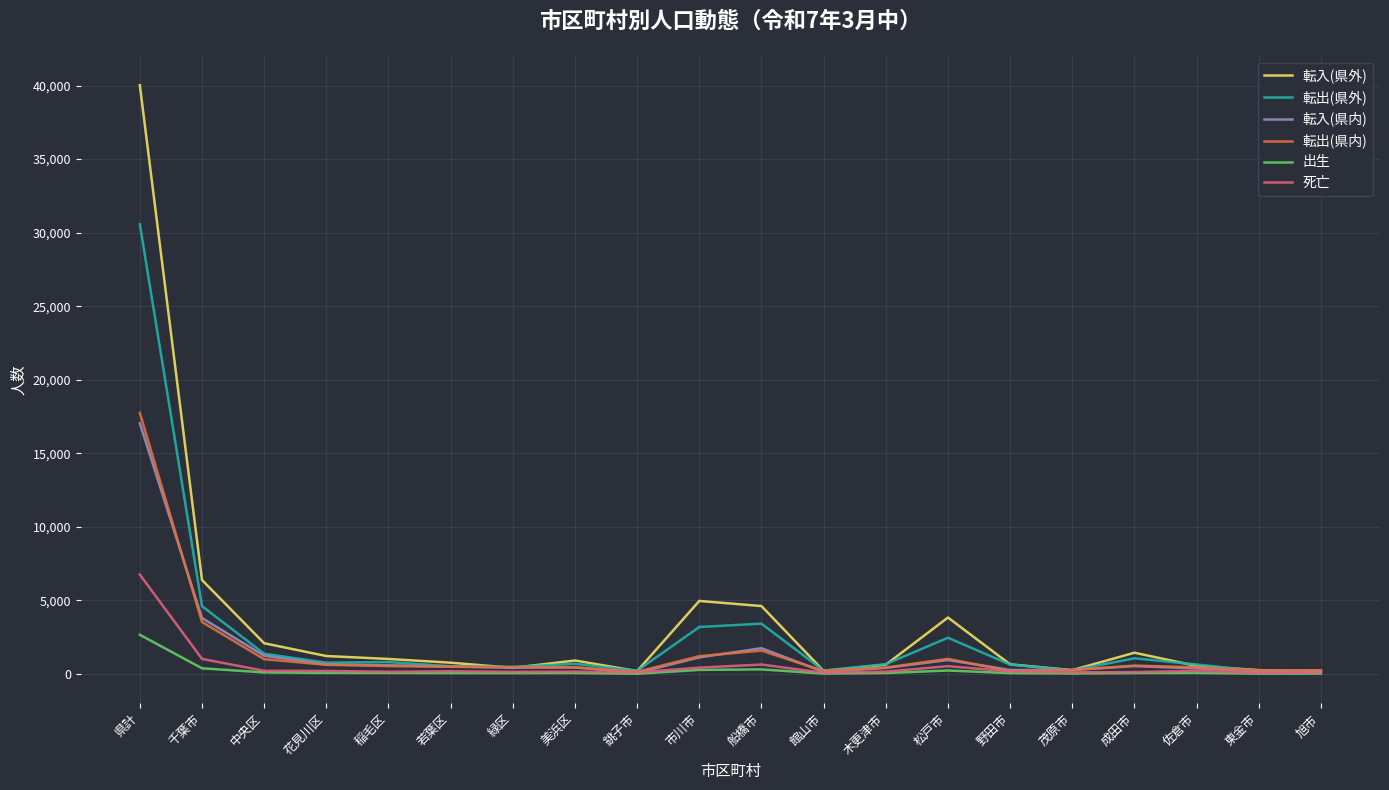

Which series has the largest total across all categories?

転入(県外)